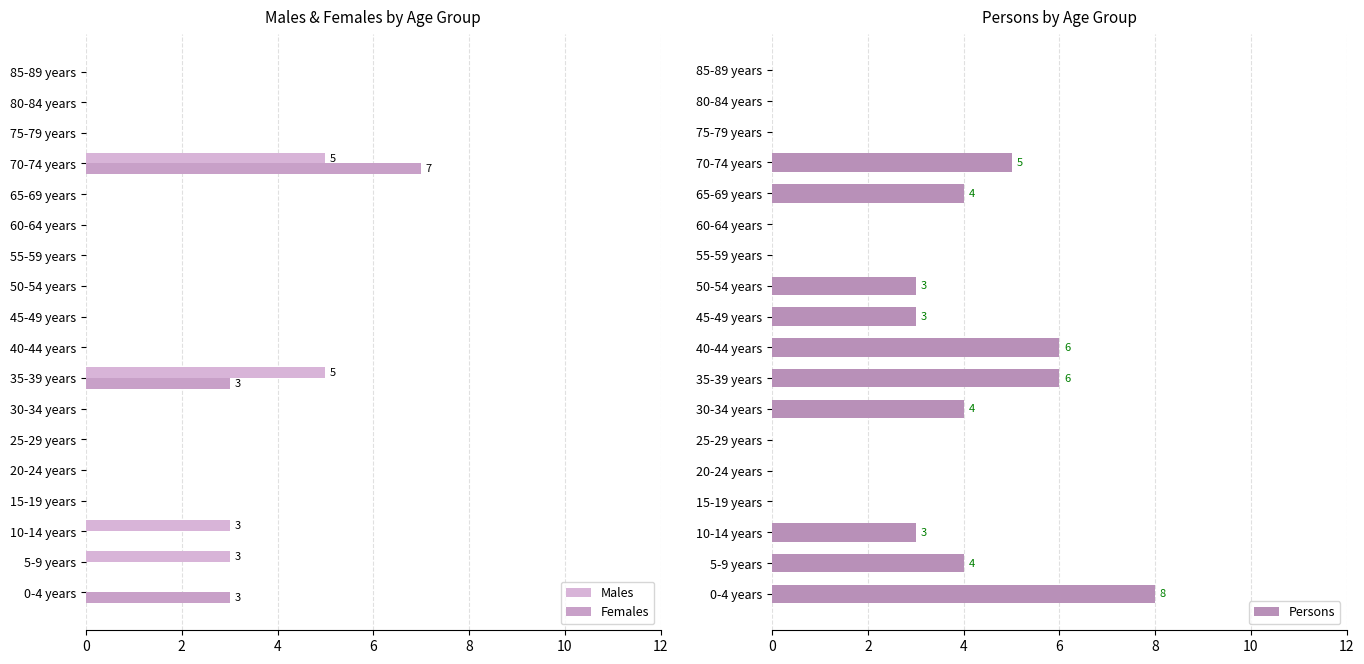

The value of Persons at 15-19 years is 0. True or false?

True